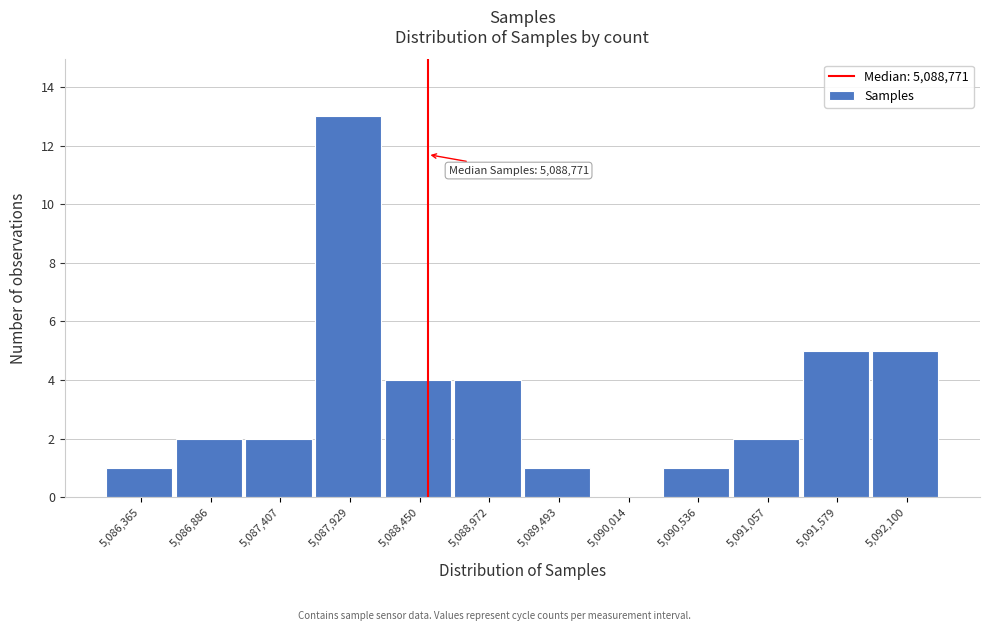

What is the maximum value shown in the chart?

13